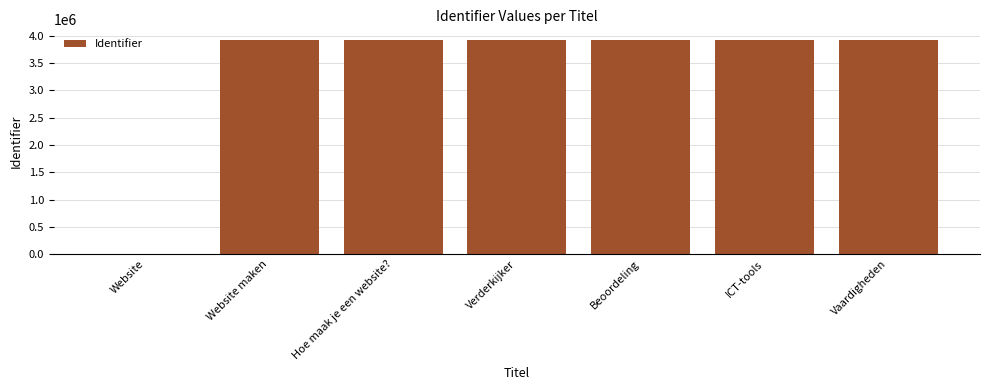

True or false: the data shows 1267241 at Vaardigheden.

False